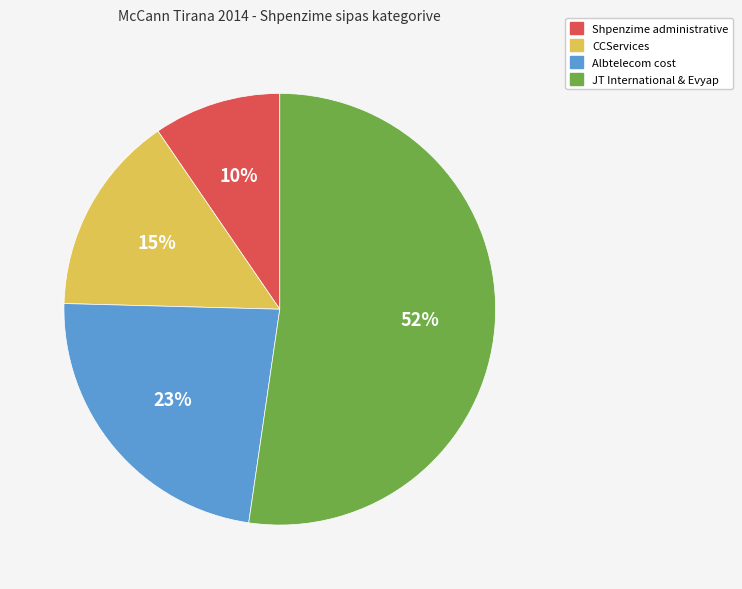

To the nearest percent, what is the average slice percentage?

25%